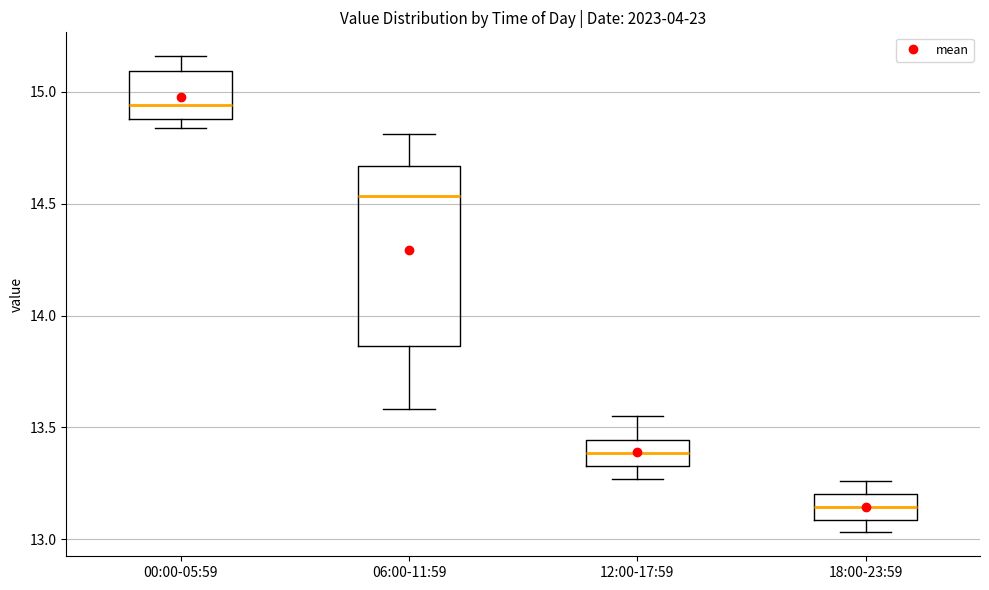

Reading left to right, transcribe this box plot: for each box, give where its median line is, the range the box spans, and where its two whiskers end, as read against the y-axis. The values are not printed on the chart, so give them approximately, as read against the axis.

00:00-05:59: median 14.95, box 14.90 to 15.10, whiskers 14.85 to 15.15
06:00-11:59: median 14.55, box 13.85 to 14.65, whiskers 13.60 to 14.80
12:00-17:59: median 13.40, box 13.35 to 13.45, whiskers 13.25 to 13.55
18:00-23:59: median 13.15, box 13.10 to 13.20, whiskers 13.05 to 13.25